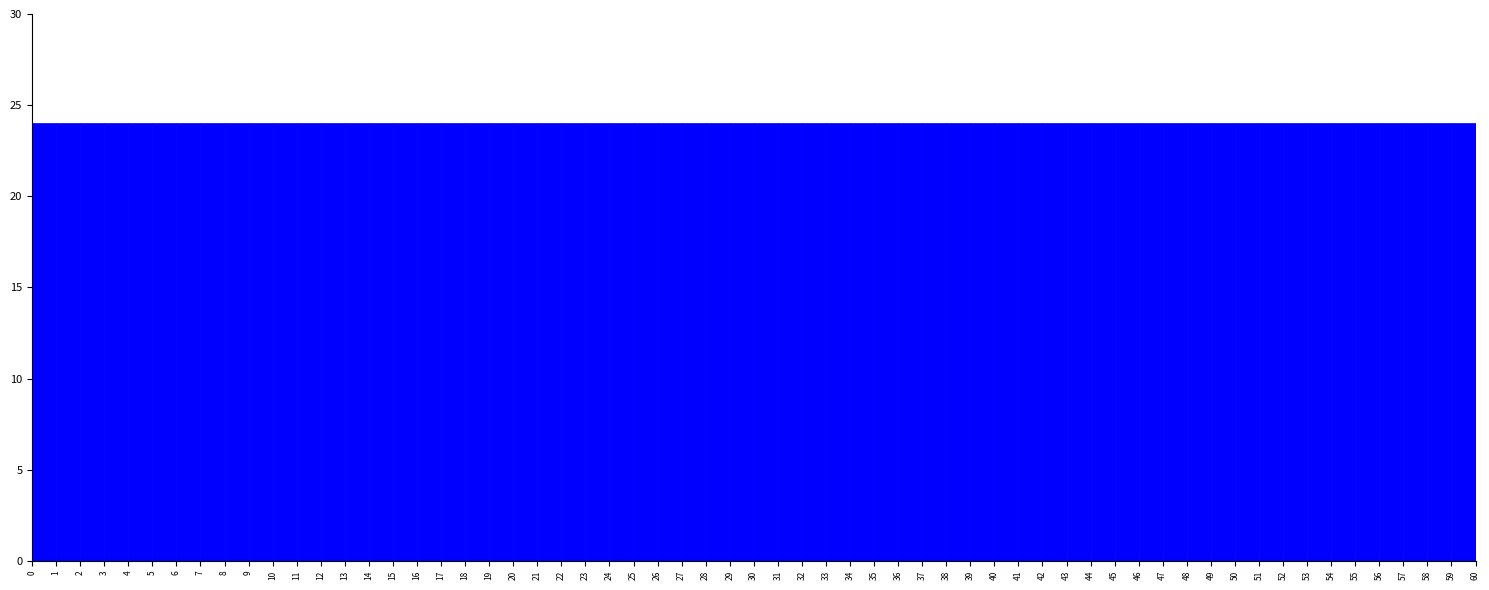

Reading left to right, list every bar in this chart as the range it spans on the x-axis followed by its height. The values are not printed on the chart, so give them approximately, as read against the axis.

0 to 1: 24
1 to 2: 24
2 to 3: 24
3 to 4: 24
4 to 5: 24
5 to 6: 24
6 to 7: 24
7 to 8: 24
8 to 9: 24
9 to 10: 24
10 to 11: 24
11 to 12: 24
12 to 13: 24
13 to 14: 24
14 to 15: 24
15 to 16: 24
16 to 17: 24
17 to 18: 24
18 to 19: 24
19 to 20: 24
20 to 21: 24
21 to 22: 24
22 to 23: 24
23 to 24: 24
24 to 25: 24
25 to 26: 24
26 to 27: 24
27 to 28: 24
28 to 29: 24
29 to 30: 24
30 to 31: 24
31 to 32: 24
32 to 33: 24
33 to 34: 24
34 to 35: 24
35 to 36: 24
36 to 37: 24
37 to 38: 24
38 to 39: 24
39 to 40: 24
40 to 41: 24
41 to 42: 24
42 to 43: 24
43 to 44: 24
44 to 45: 24
45 to 46: 24
46 to 47: 24
47 to 48: 24
48 to 49: 24
49 to 50: 24
50 to 51: 24
51 to 52: 24
52 to 53: 24
53 to 54: 24
54 to 55: 24
55 to 56: 24
56 to 57: 24
57 to 58: 24
58 to 59: 24
59 to 60: 24